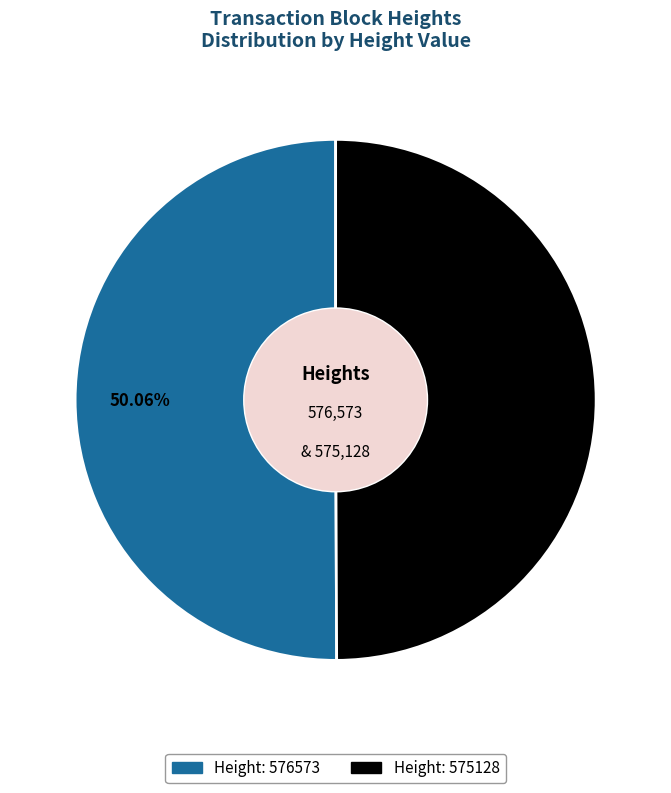

Does any single category account for the majority?

Yes